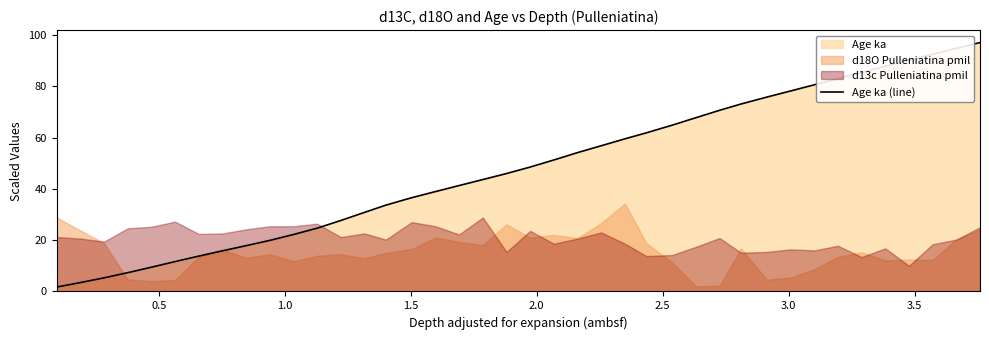

What is the highest value of the Age ka (line) series?

97.0